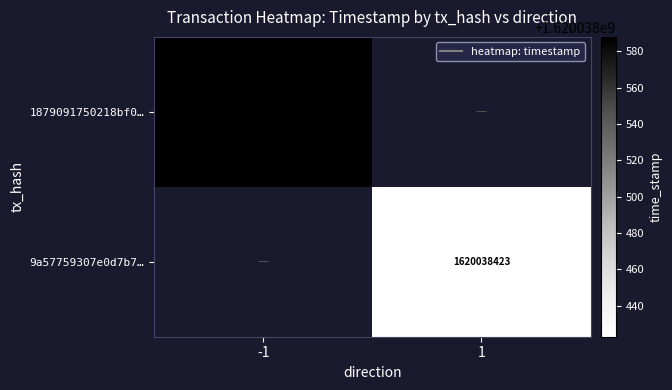

Reading left to right, what are all the values shown in this chart?

1879091750218bf0f810596be4955a262c36fdd: -1=1620038588	1=0
9a57759307e0d7b7fe8a79314daa8d2b1e8d9b4: -1=0	1=1620038423